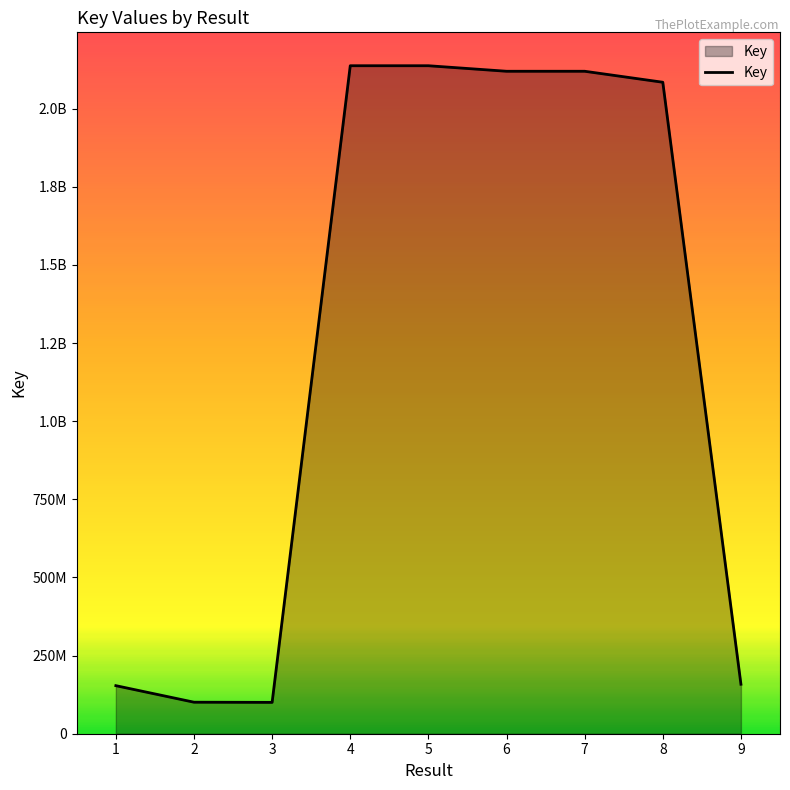

Does the chart have visible grid lines?

No